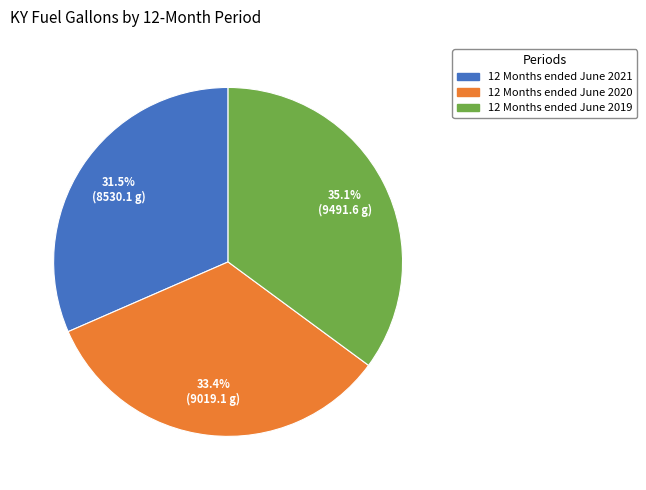

What is the smallest slice in the pie chart?

12 Months ended June 2021